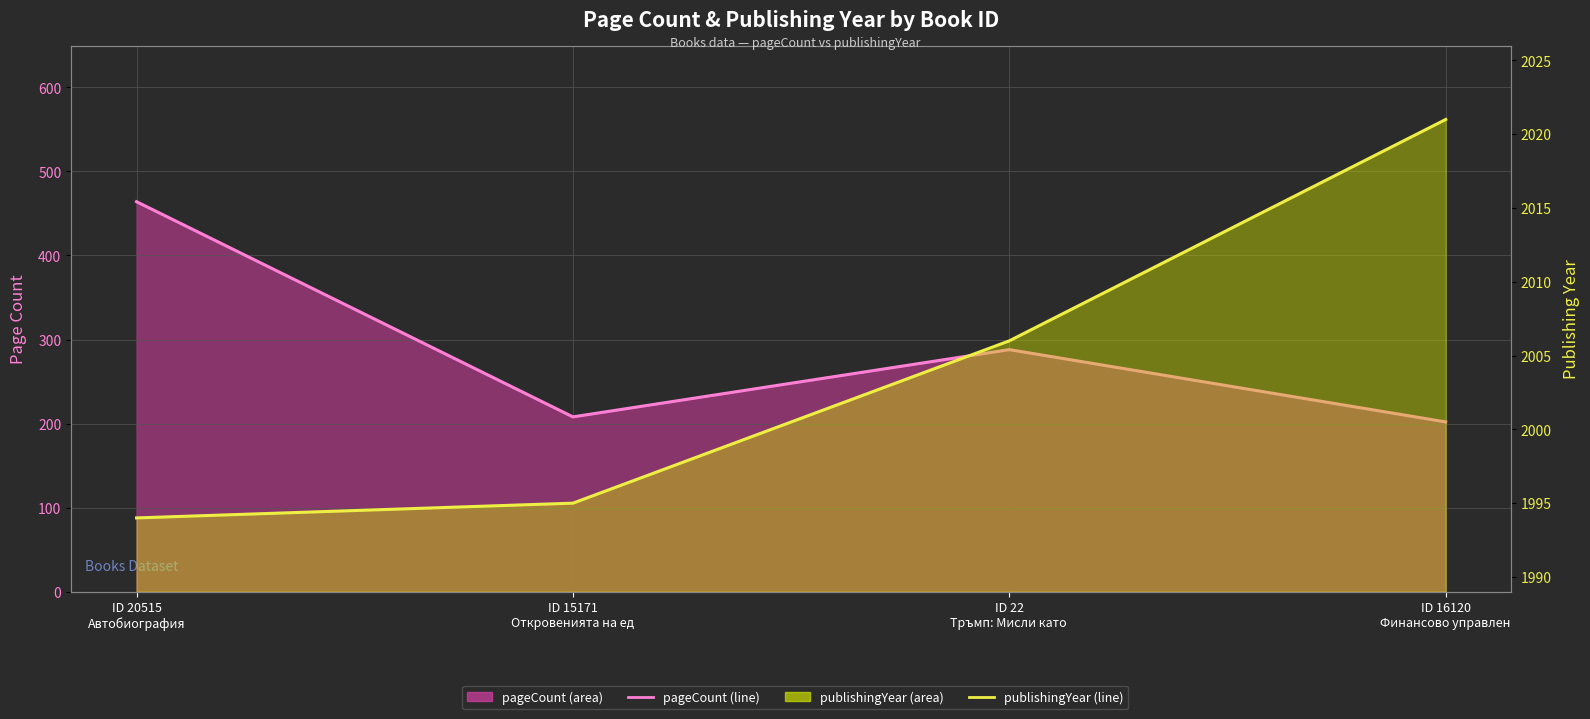

What is the label of the 1st point from the left?

ID 20515
Автобиография